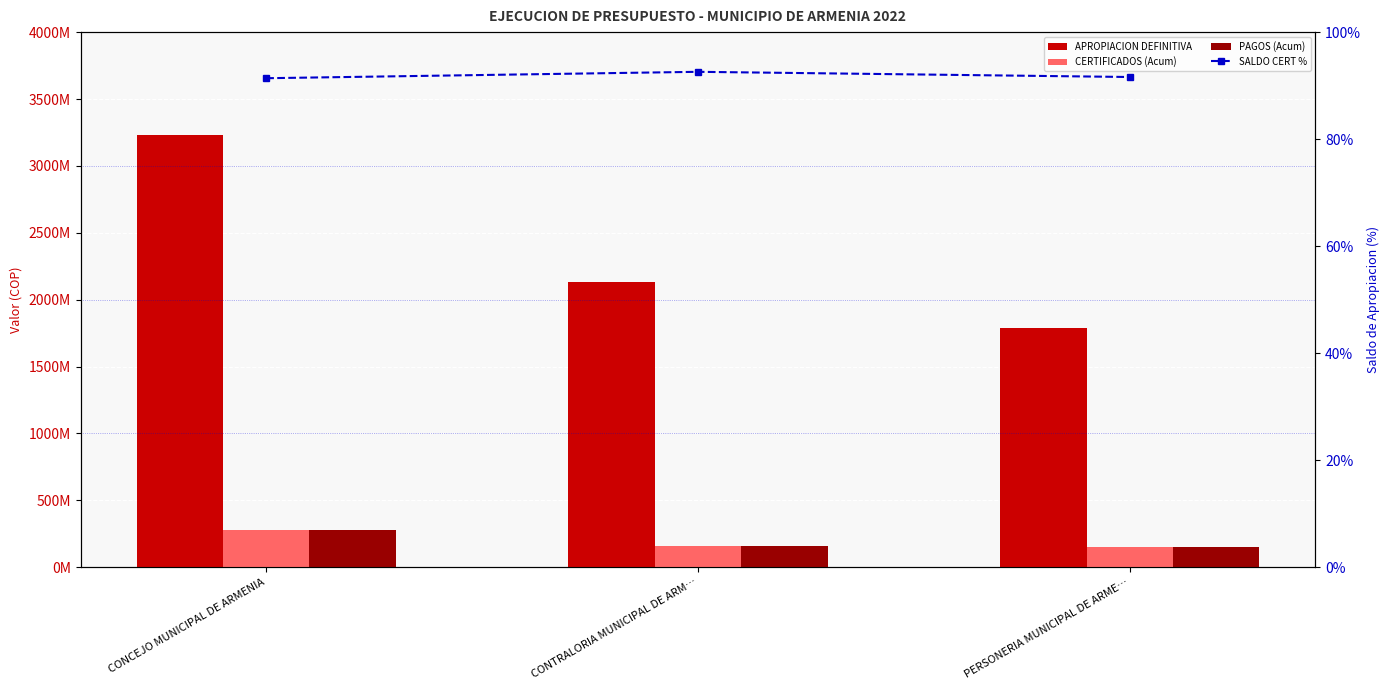

What is the value of the CERTIFICADOS (Acum) bar at the 1st from the left?

278511080.0